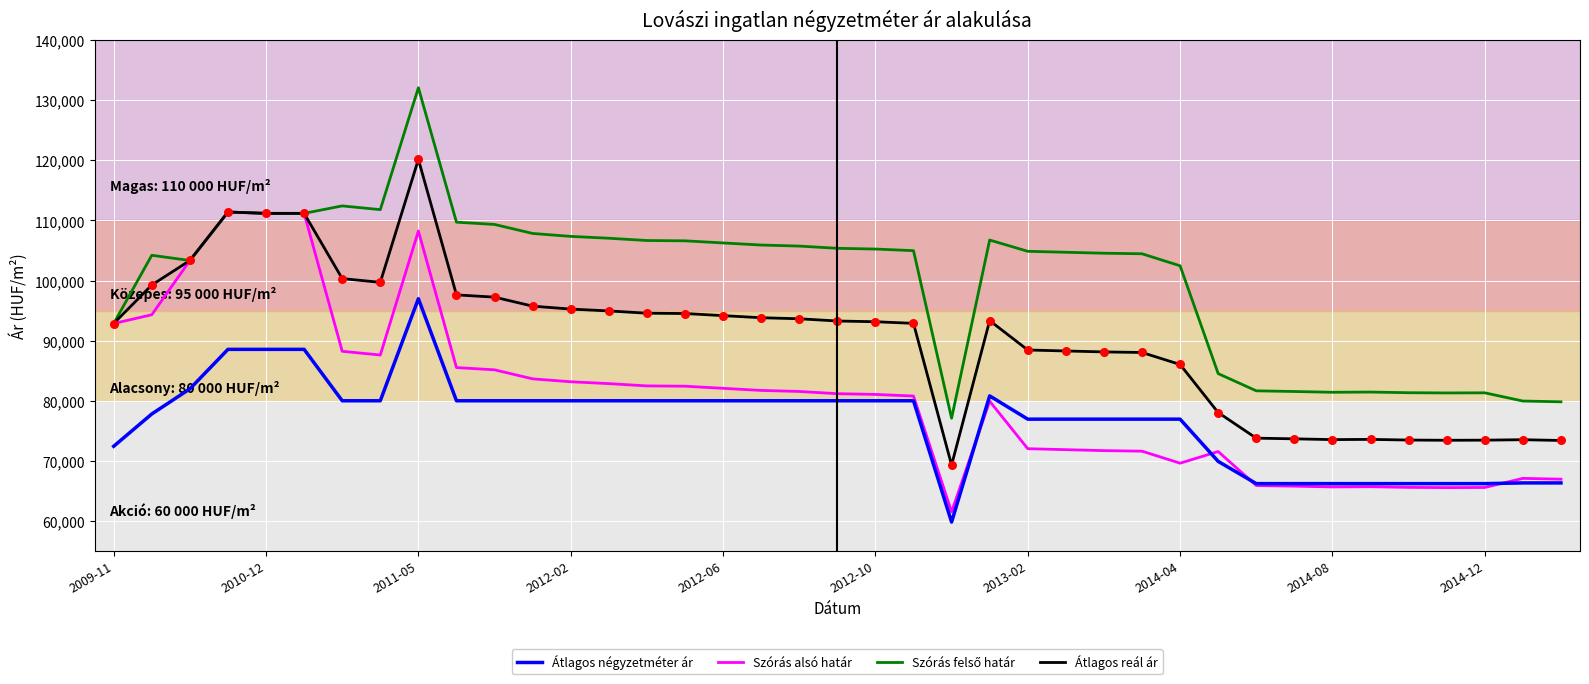

What is the maximum value for Átlagos reál ár?

120164